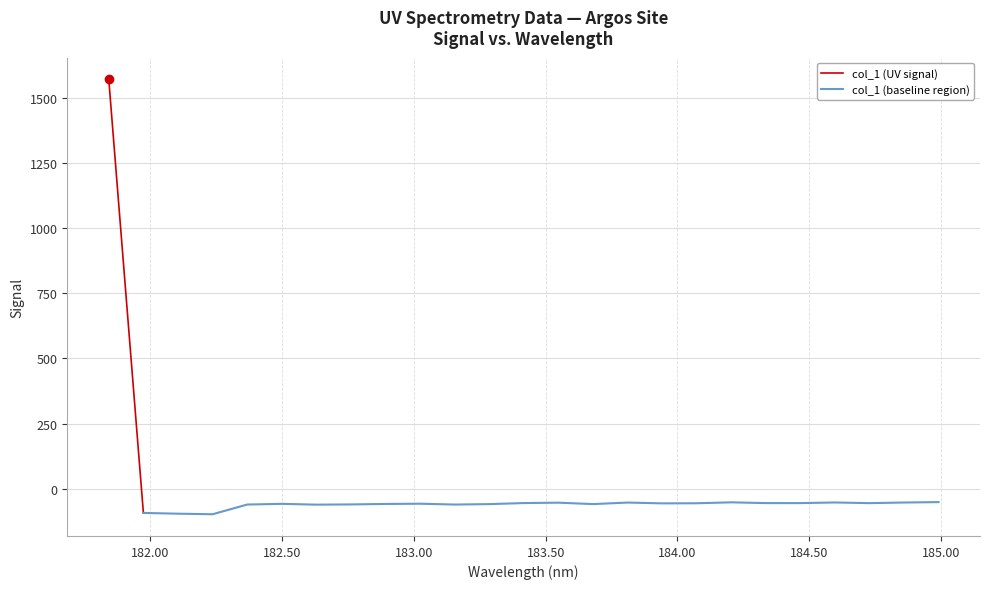

The chart shows a value of -87.6 at 184.7290361848. True or false?

False